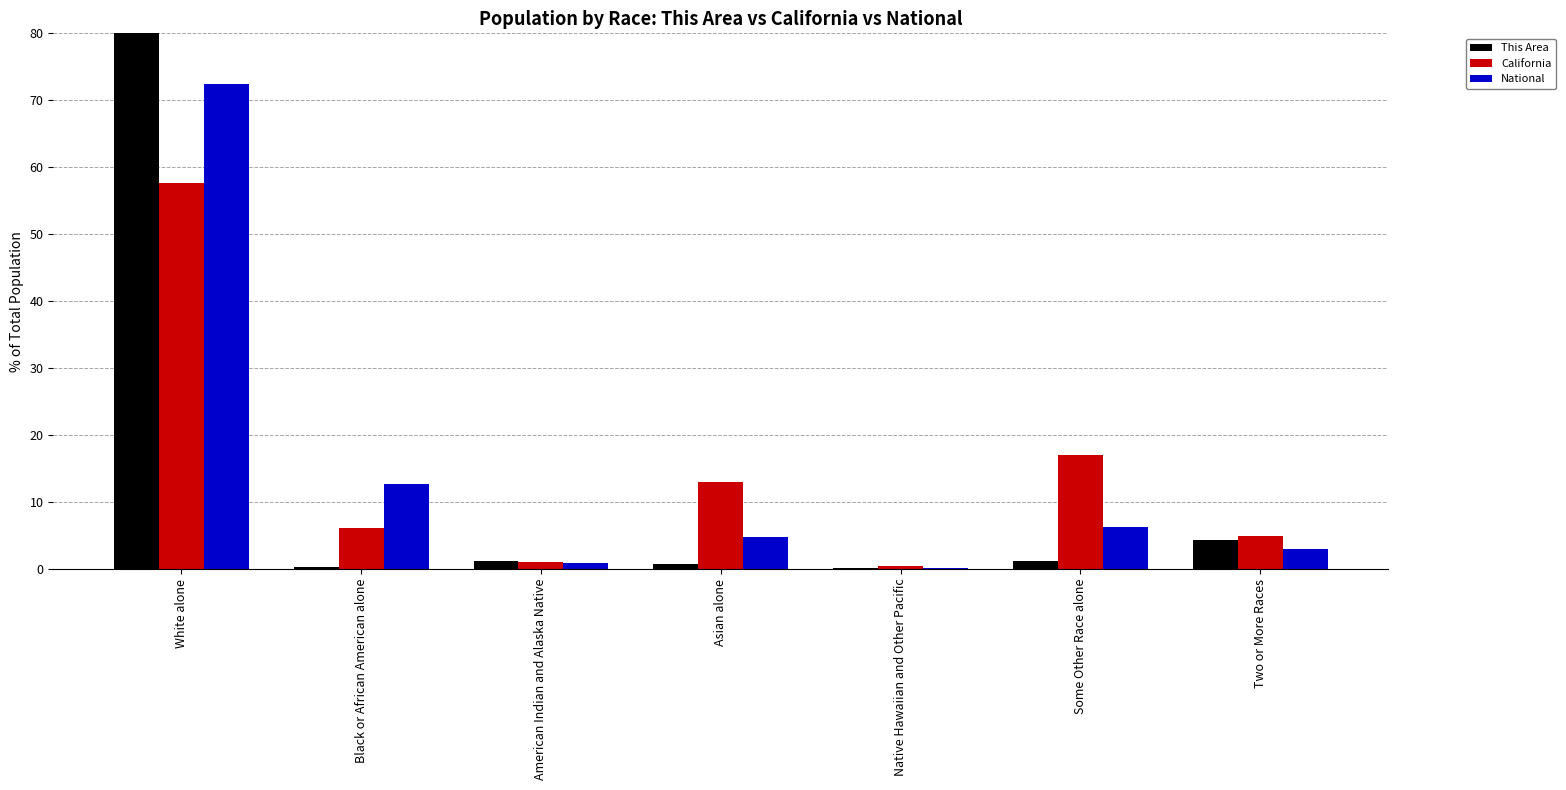

What are all the series names shown in the legend?

This Area, California, National